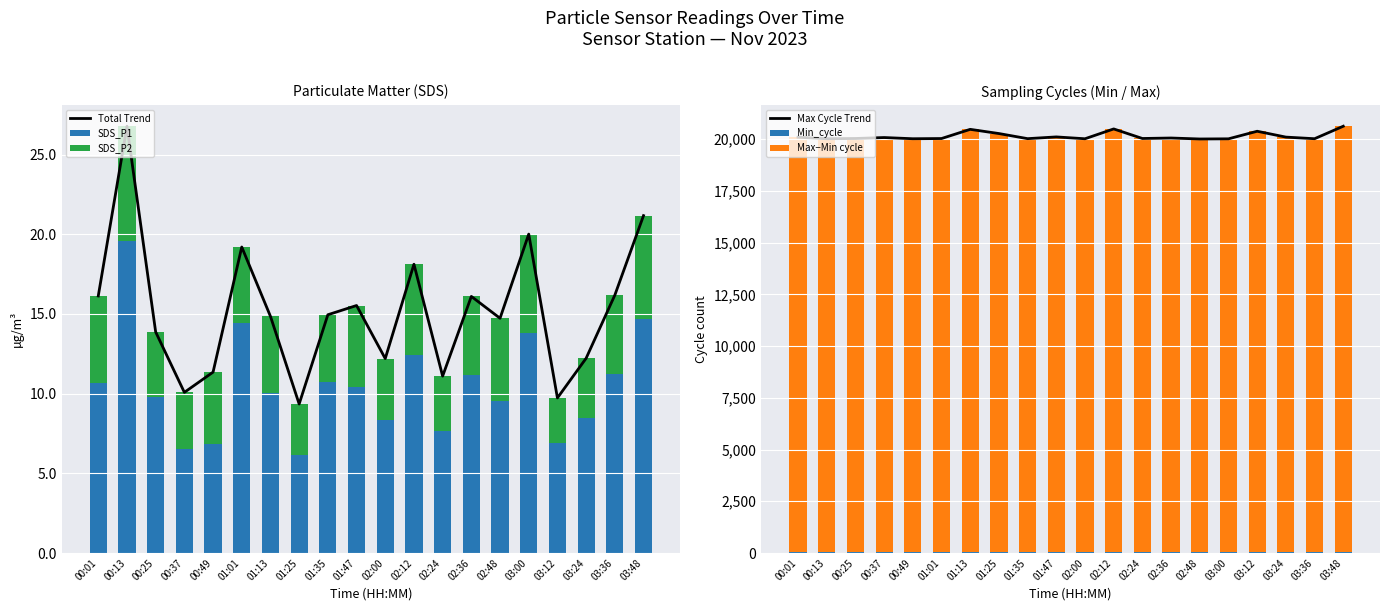

What is the difference between the SDS_P1 values at 01:35 and 00:01?

0.1